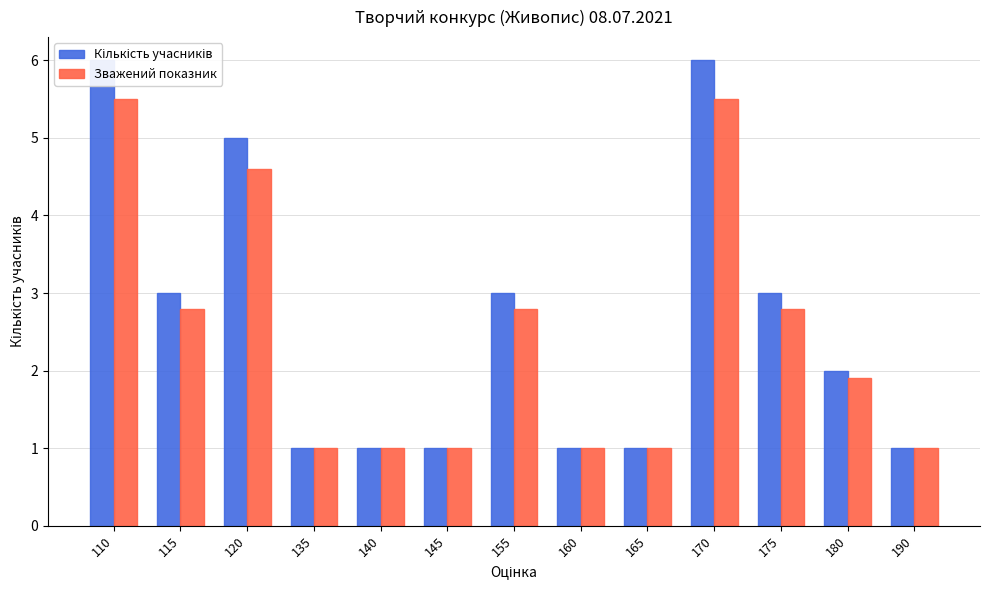

Between 135 and 155, which series saw the biggest shift?

Кількість учасників